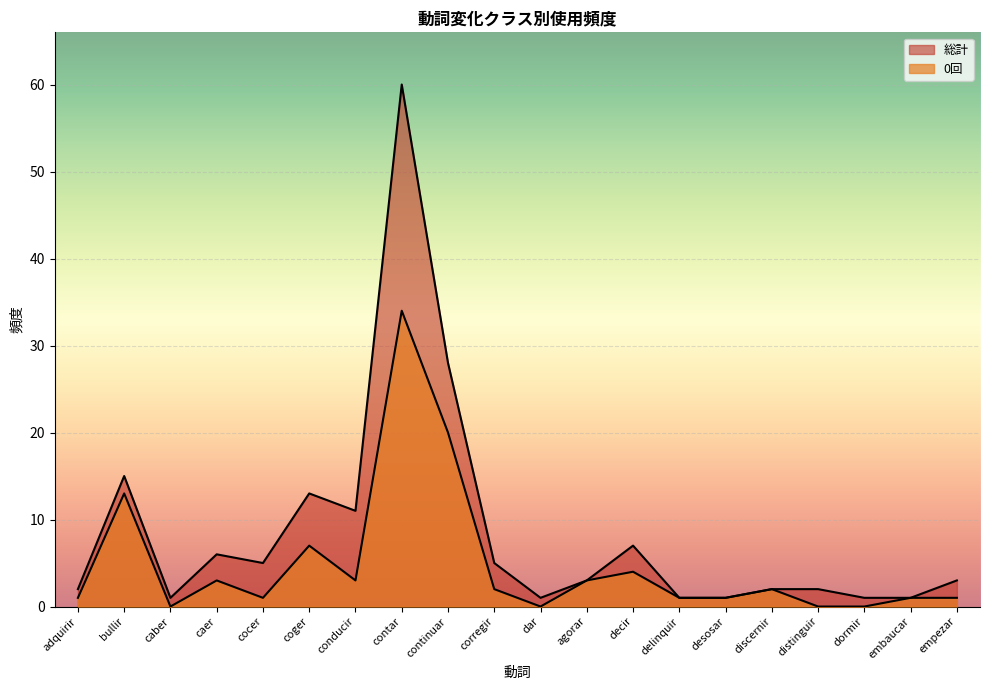

Which series has the largest total across all categories?

総計